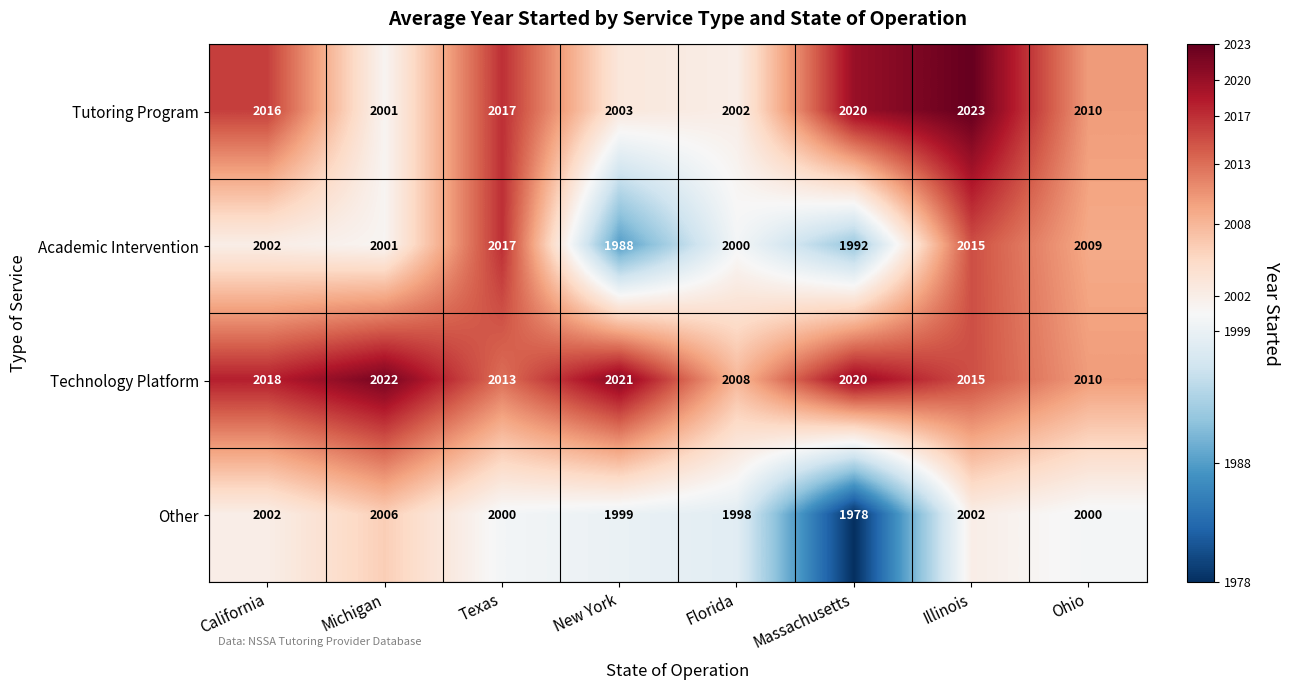

How many values in the Technology Platform series are below 2018?

4